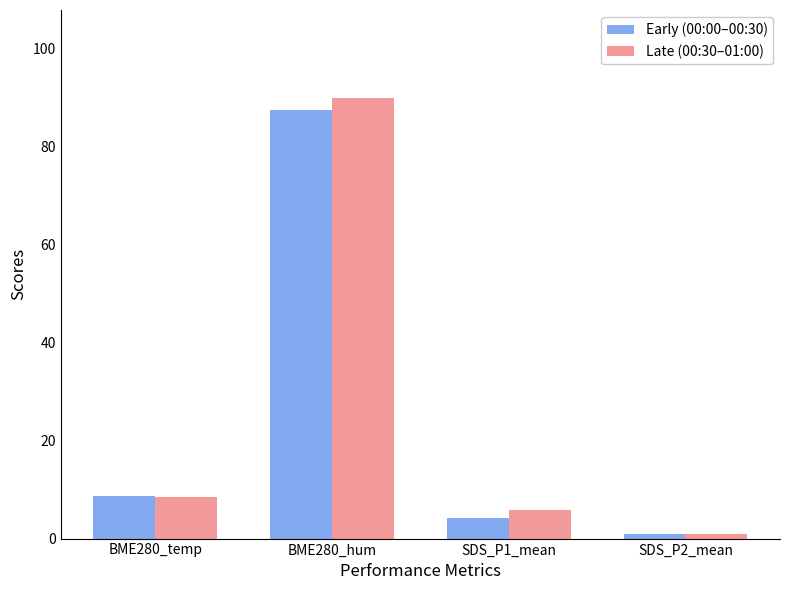

At how many categories does at least one series exceed 18?

1